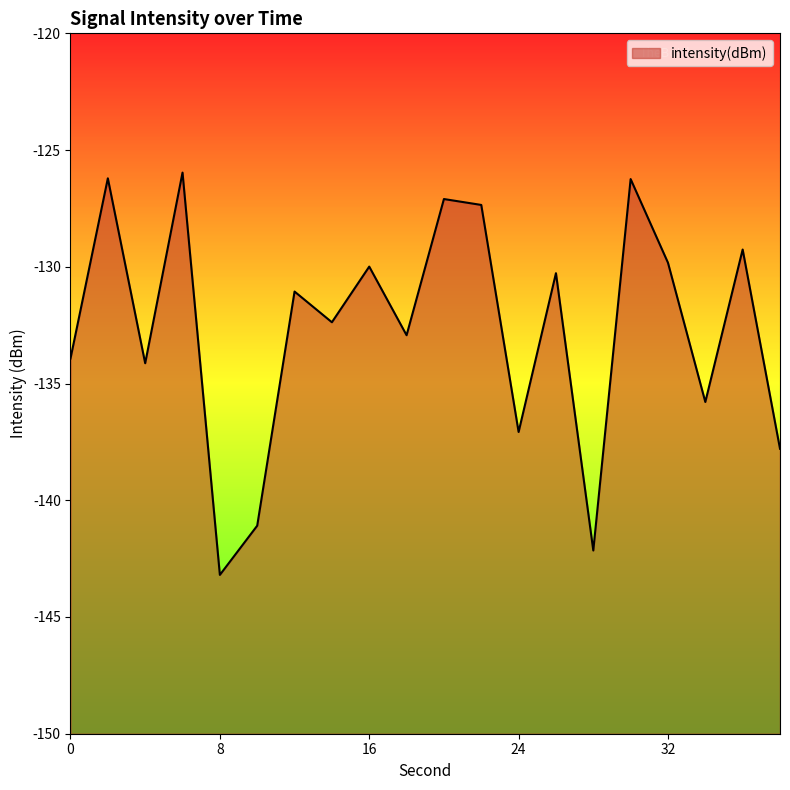

The value at 24 is -224.1. True or false?

False